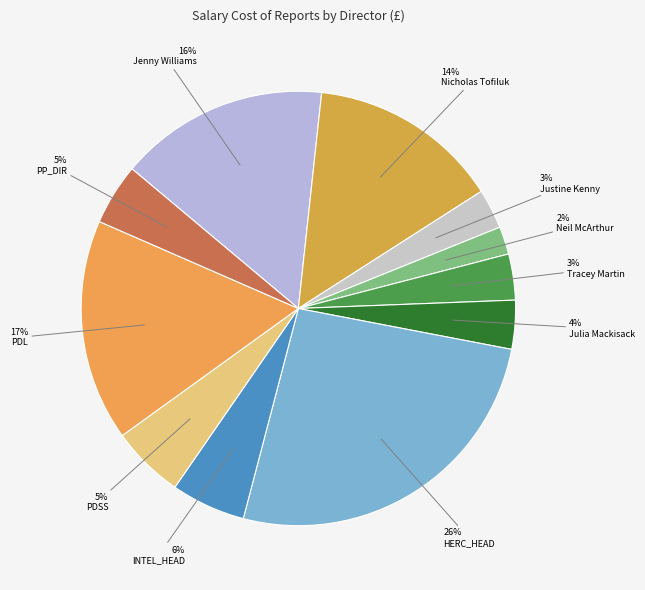

Count the number of slices in the pie.

11